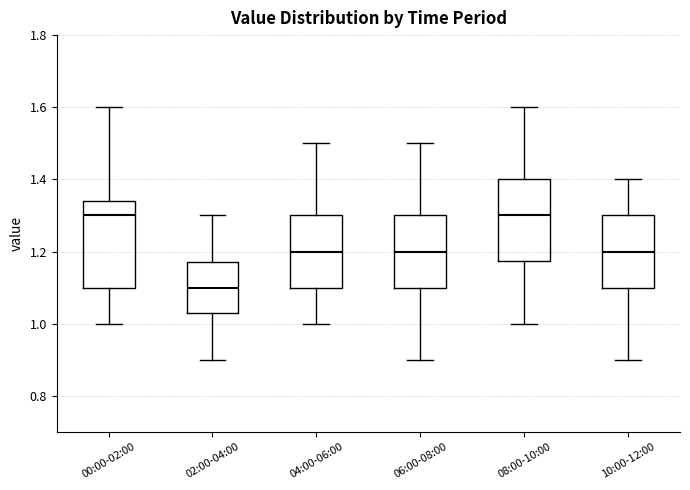

Reading left to right, read every box against the y-axis: the position of its median line, the range the box covers, and the ends of its whiskers. The values are not printed on the chart, so give them approximately, as read against the axis.

00:00-02:00: median 1.30, box 1.10 to 1.34, whiskers 1.00 to 1.60
02:00-04:00: median 1.10, box 1.04 to 1.18, whiskers 0.90 to 1.30
04:00-06:00: median 1.20, box 1.10 to 1.30, whiskers 1.00 to 1.50
06:00-08:00: median 1.20, box 1.10 to 1.30, whiskers 0.90 to 1.50
08:00-10:00: median 1.30, box 1.18 to 1.40, whiskers 1.00 to 1.60
10:00-12:00: median 1.20, box 1.10 to 1.30, whiskers 0.90 to 1.40